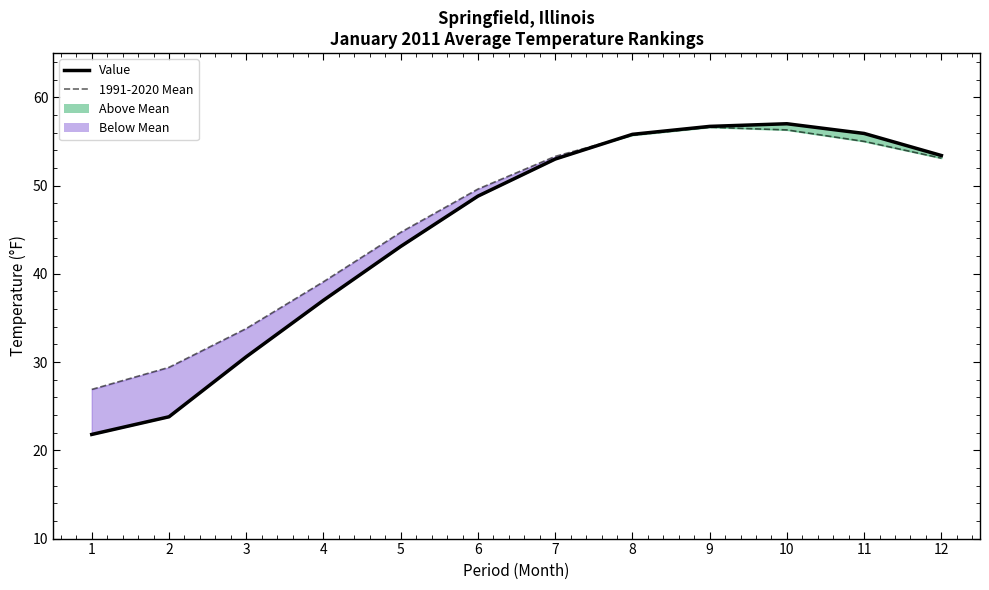

At how many categories does at least one series exceed 46?

7